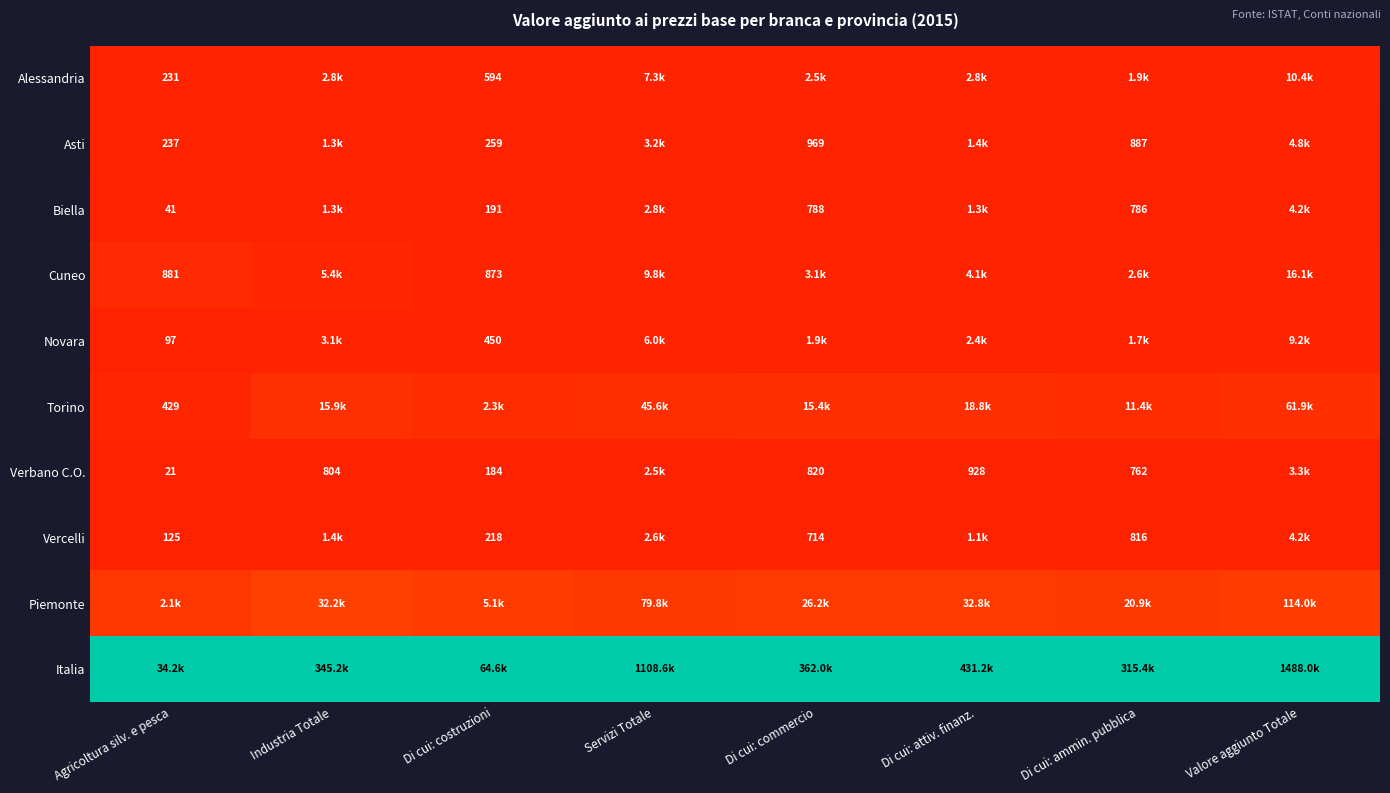

Is the value of Torino at Di cui: attiv. finanz. greater than the value of Asti at Servizi Totale?

Yes